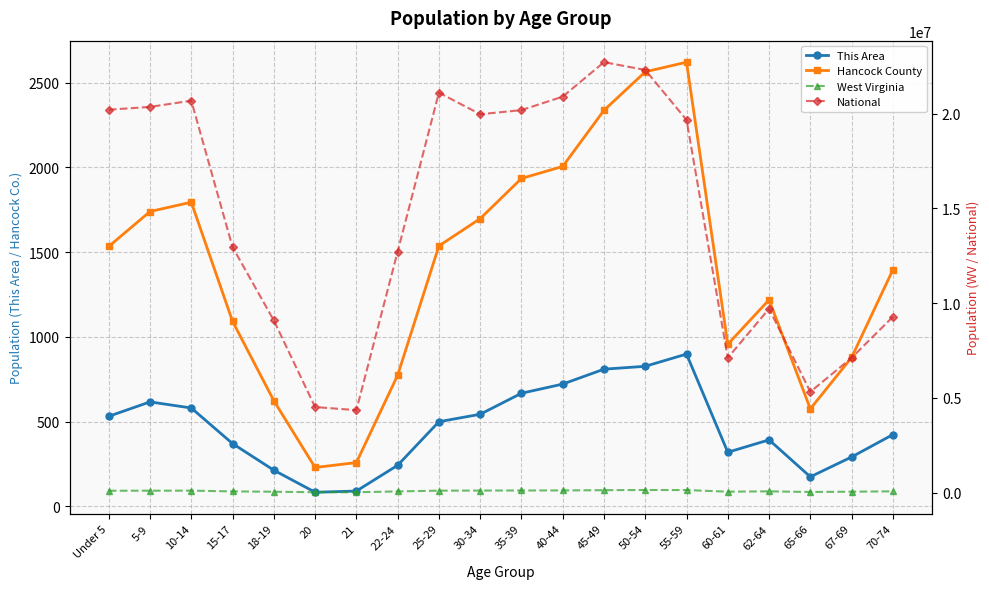

How many lines are shown in the chart?

4